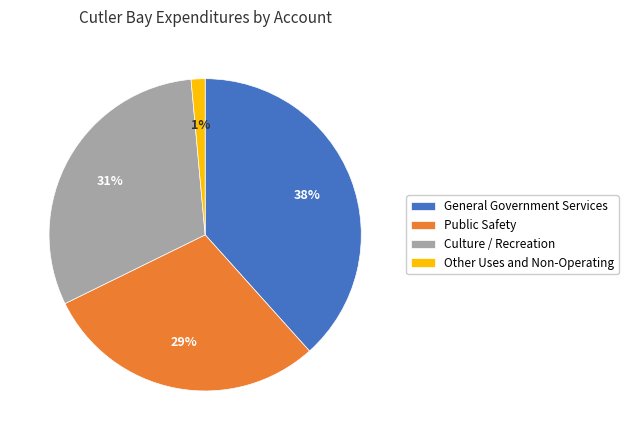

To the nearest percent, what is the difference between the Other Uses and Non-Operating and Public Safety slice percentages?

28%